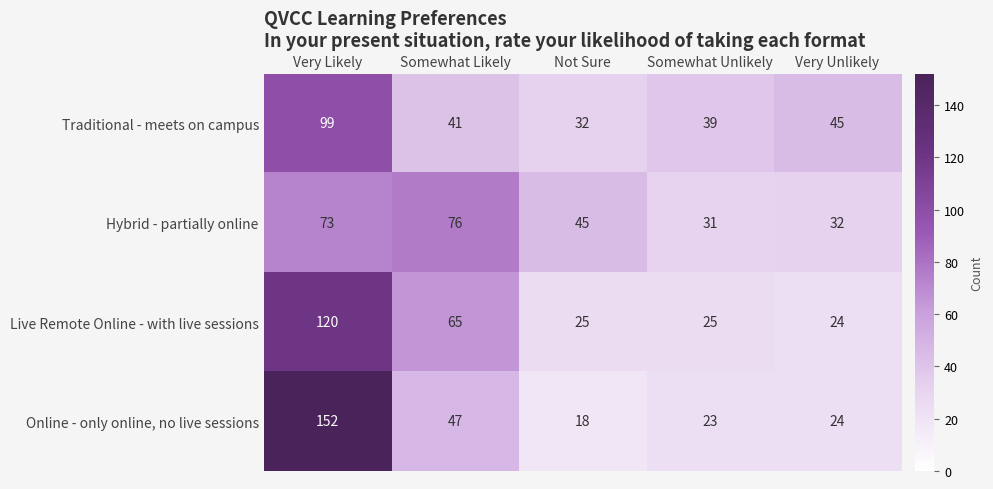

Reading left to right, list all the values displayed in this chart.

Traditional - meets on campus: 99	41	32	39	45
Hybrid - partially online: 73	76	45	31	32
Live Remote Online - with live sessions: 120	65	25	25	24
Online - only online, no live sessions: 152	47	18	23	24